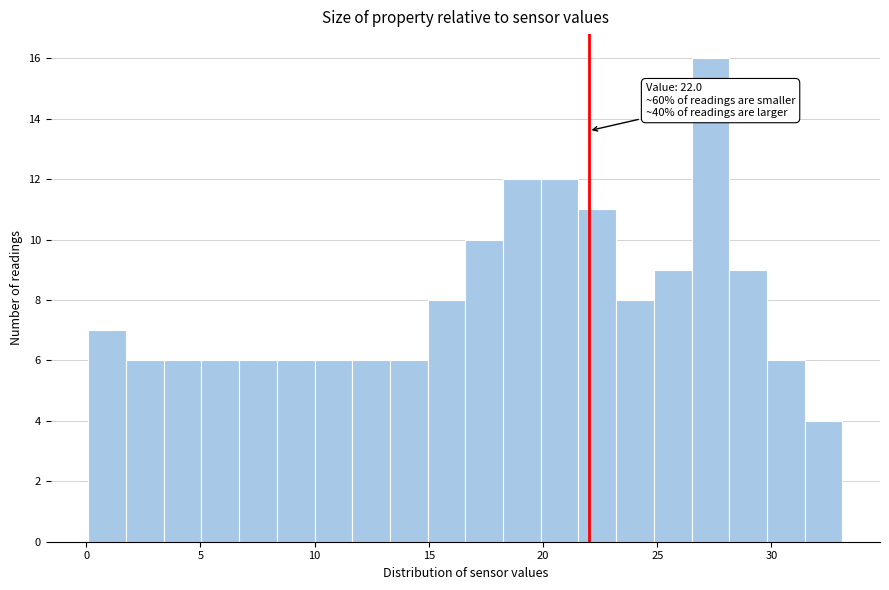

Around what value on the x-axis is the tallest bar? Give the approximate position of its centre, as read against the axis.

27.5